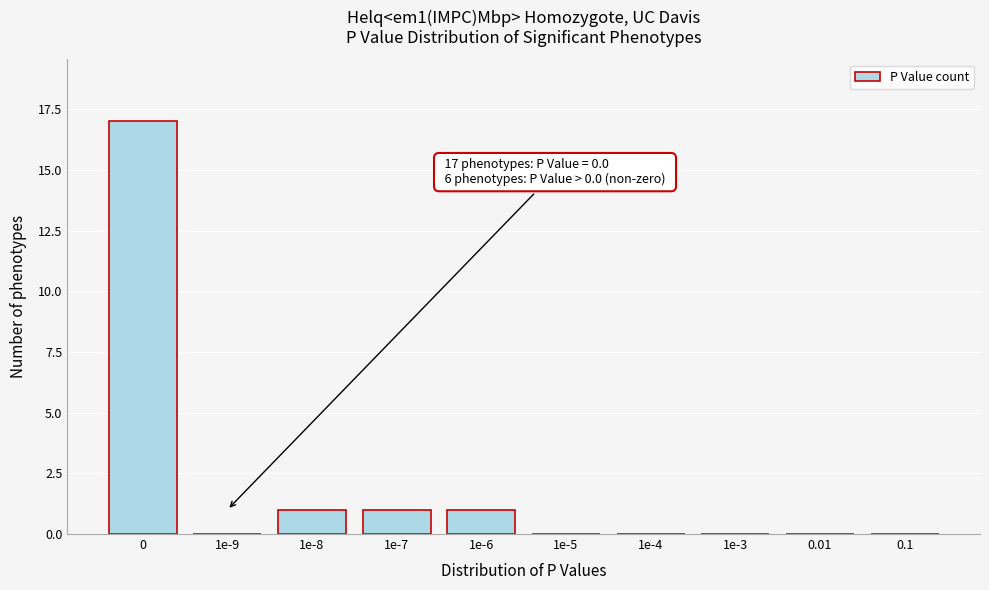

Reading left to right, transcribe all the data shown in this chart.

0=17	1e-9=0	1e-8=1	1e-7=1	1e-6=1	1e-5=0	1e-4=0	1e-3=0	0.01=0	0.1=0